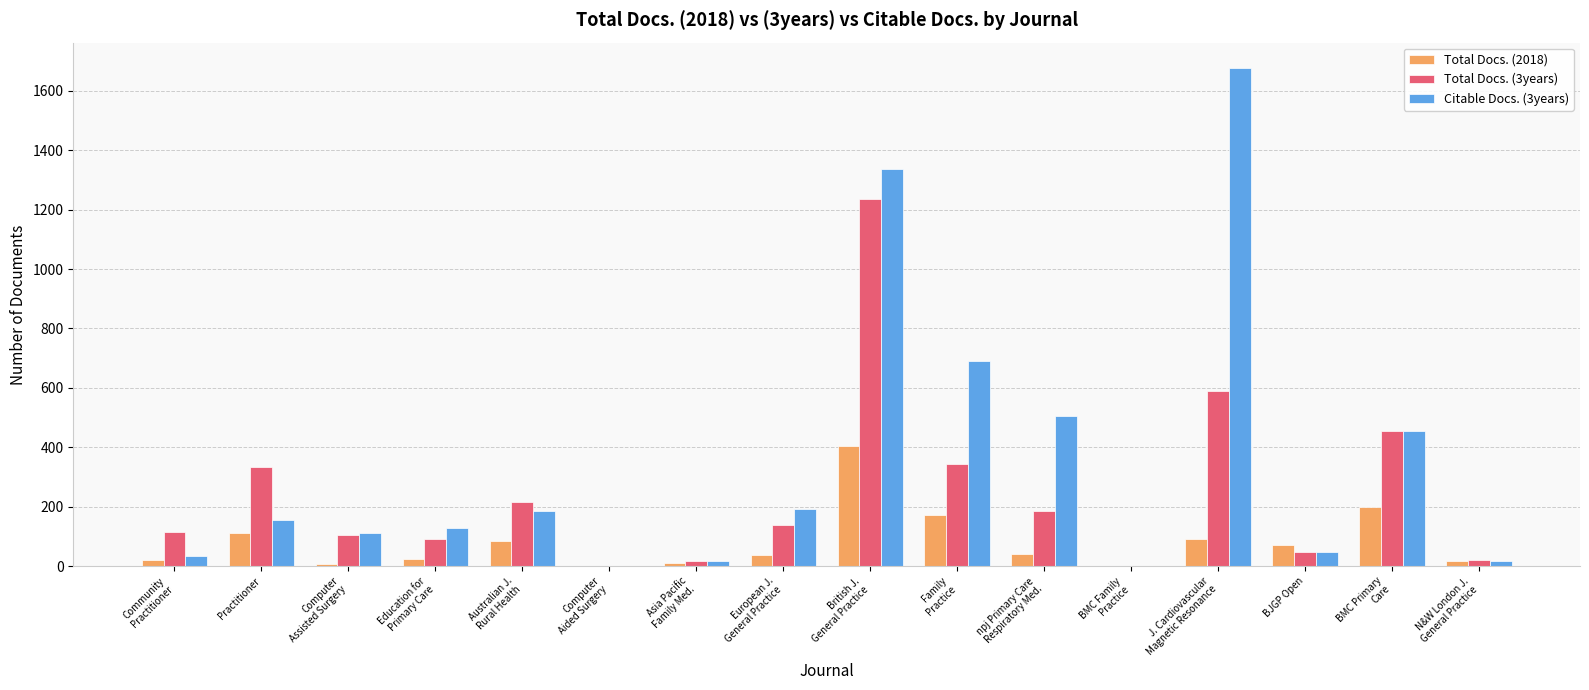

Are the bars horizontal?

No